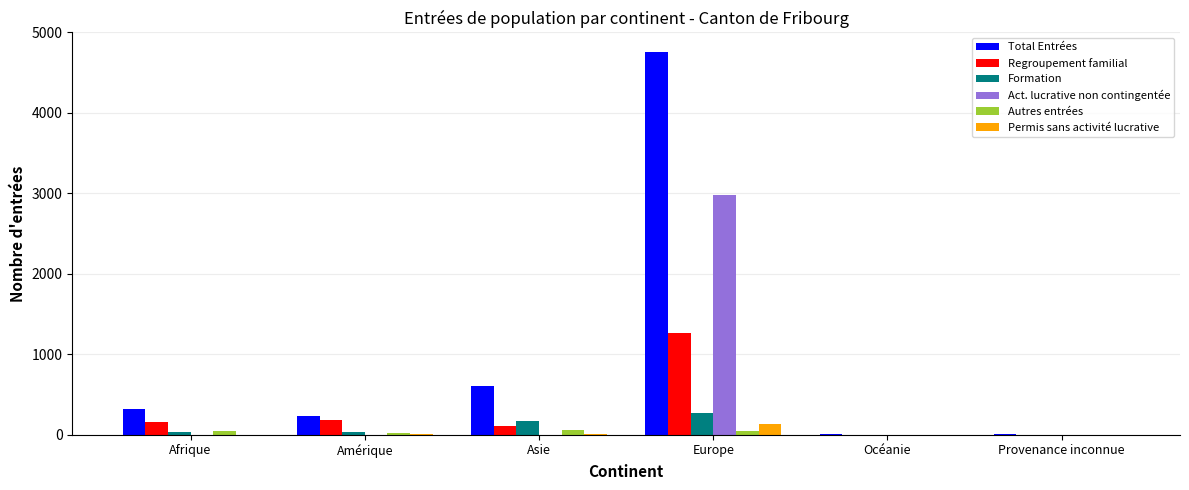

Which category has the highest value across all series?

Europe